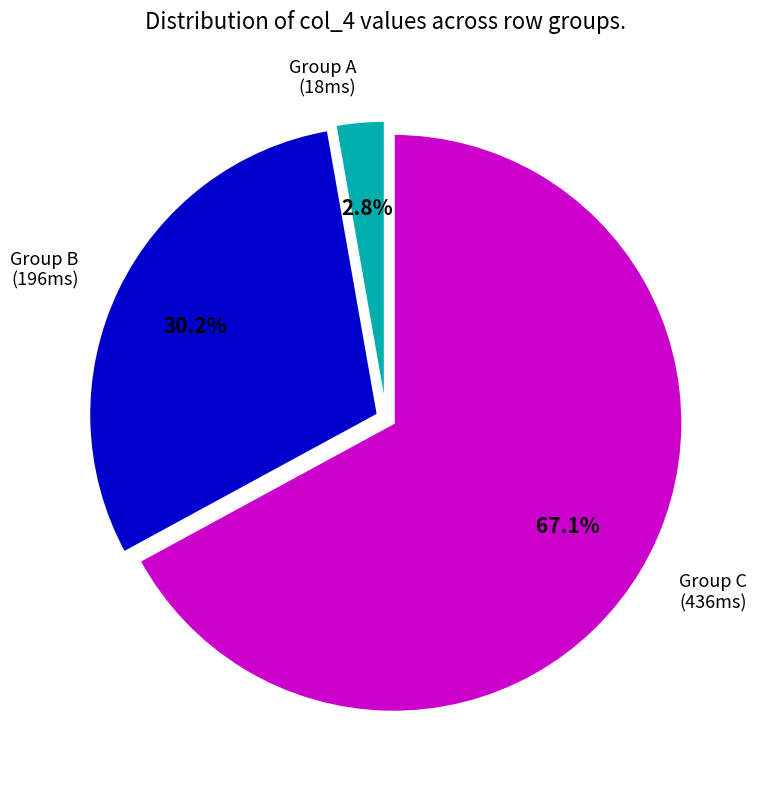

Is there any slice that represents more than half of the pie?

Yes